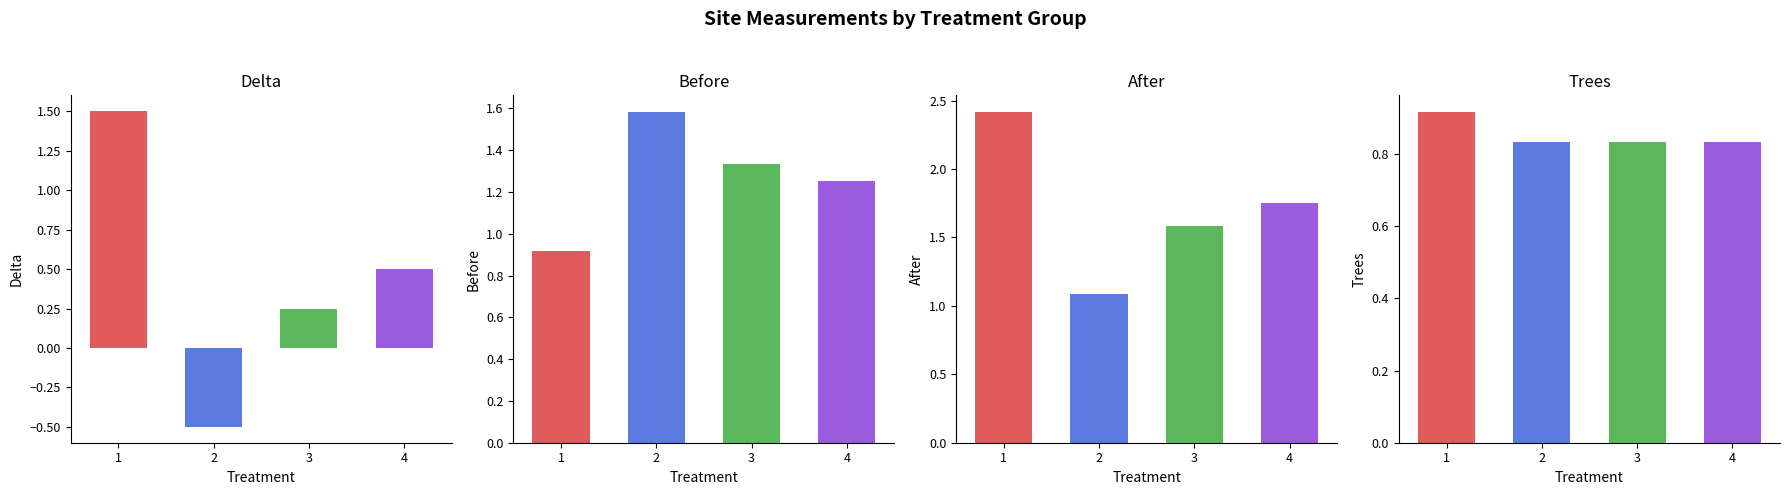

What is the difference between the second highest and minimum values in the Delta series?

1.0